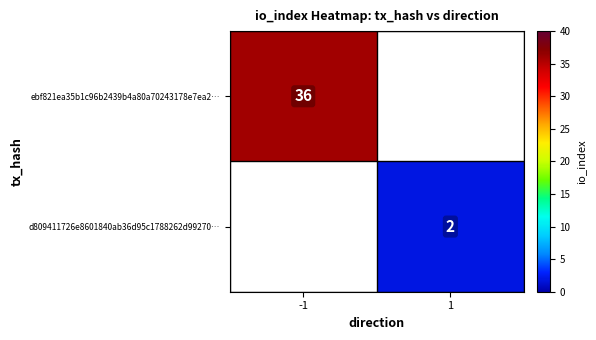

At which category does the chart reach its peak across all series?

-1